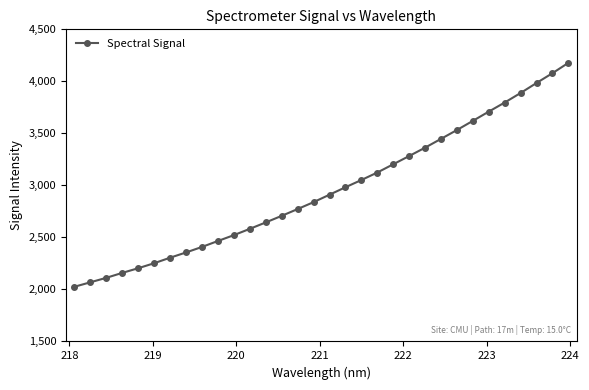

What is the sum of all values?

94574.2